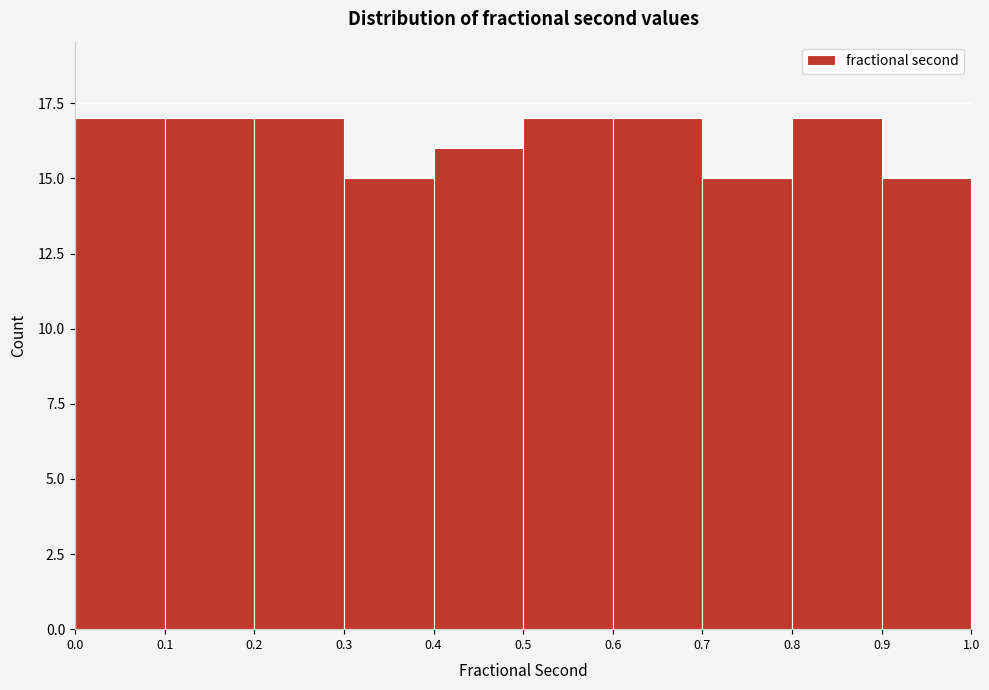

Reading left to right, list every bar in this chart as the range it spans on the x-axis followed by its height. The values are not printed on the chart, so give them approximately, as read against the axis.

0.0 to 0.1: 17
0.1 to 0.2: 17
0.2 to 0.3: 17
0.3 to 0.4: 15
0.4 to 0.5: 16
0.5 to 0.6: 17
0.6 to 0.7: 17
0.7 to 0.8: 15
0.8 to 0.9: 17
0.9 to 1.0: 15